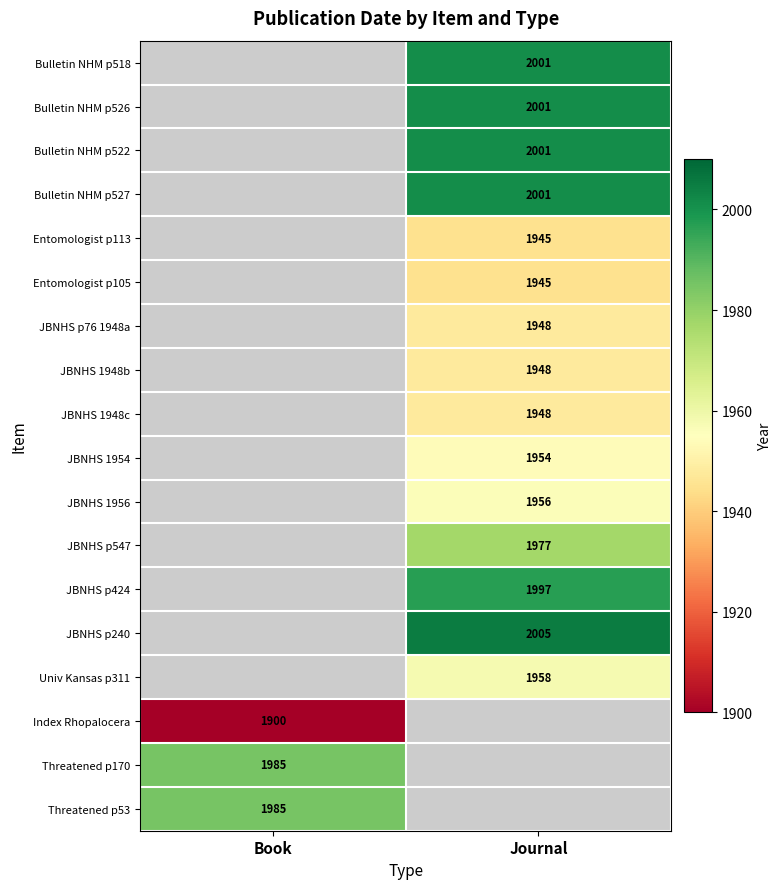

What is the minimum value shown in the chart?

1900.0